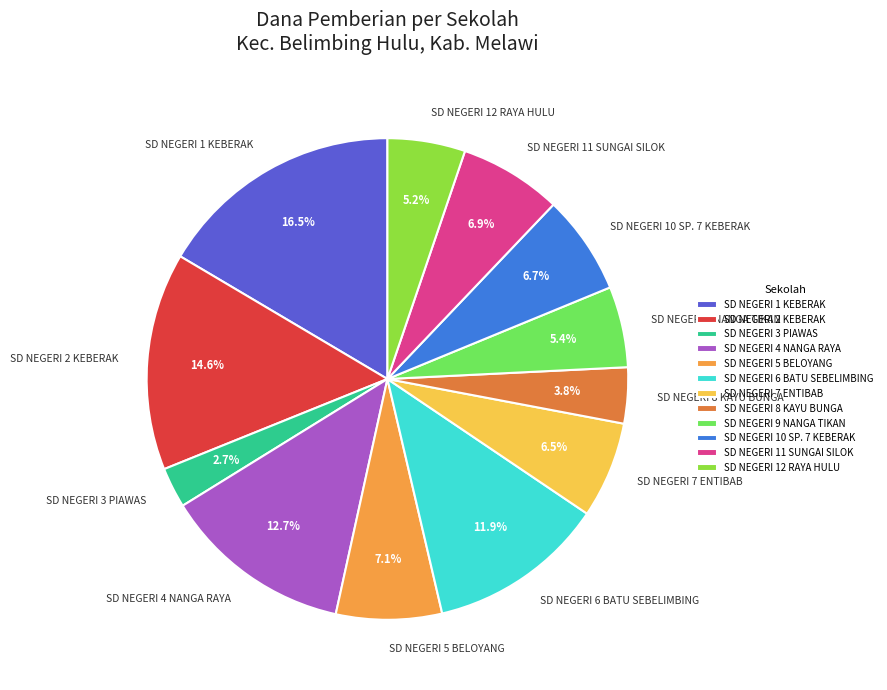

Combined, do SD NEGERI 7 ENTIBAB and SD NEGERI 9 NANGA TIKAN account for over 50%?

No